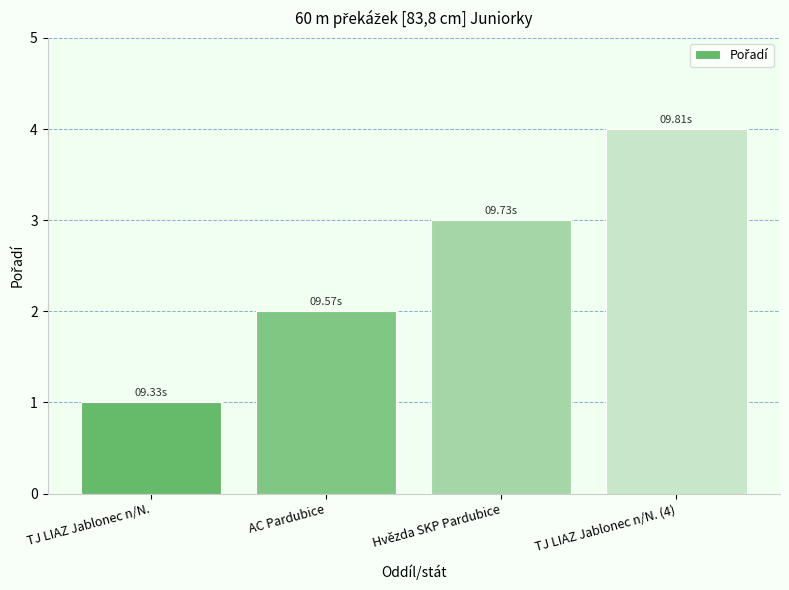

List the labels in order of value, smallest first.

TJ LIAZ Jablonec n/N., AC Pardubice, Hvězda SKP Pardubice, TJ LIAZ Jablonec n/N. (4)